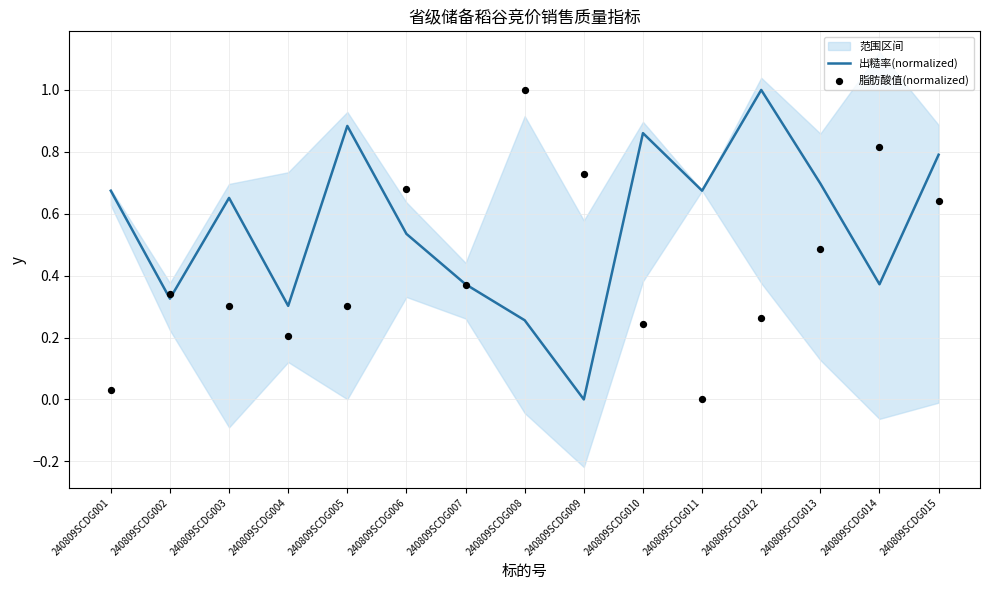

What is the total value across all series at 240809SCDG007?

0.7